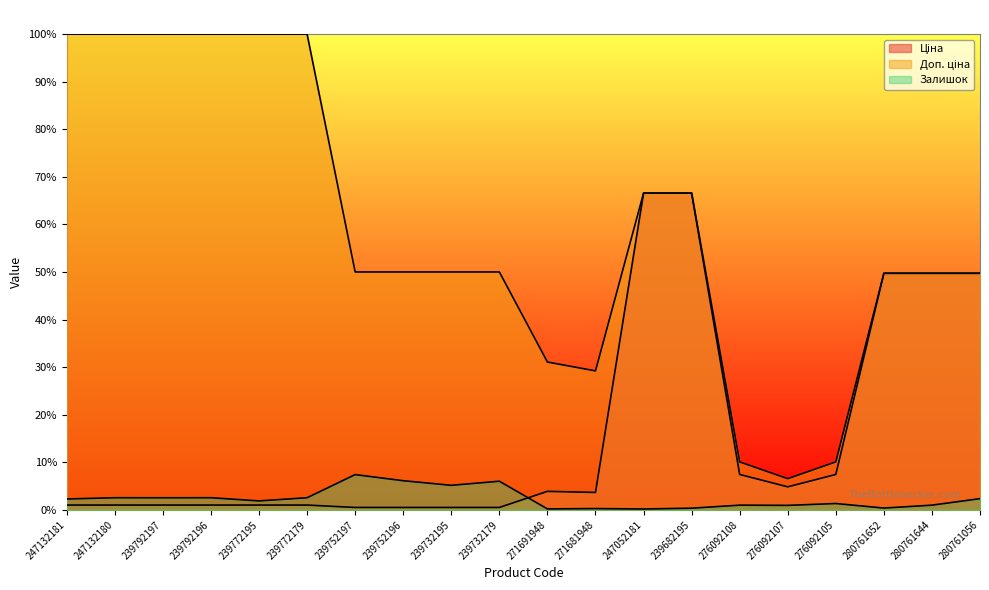

Rank the series by their maximum value, from highest to lowest.

Доп. ціна, Ціна, Залишок